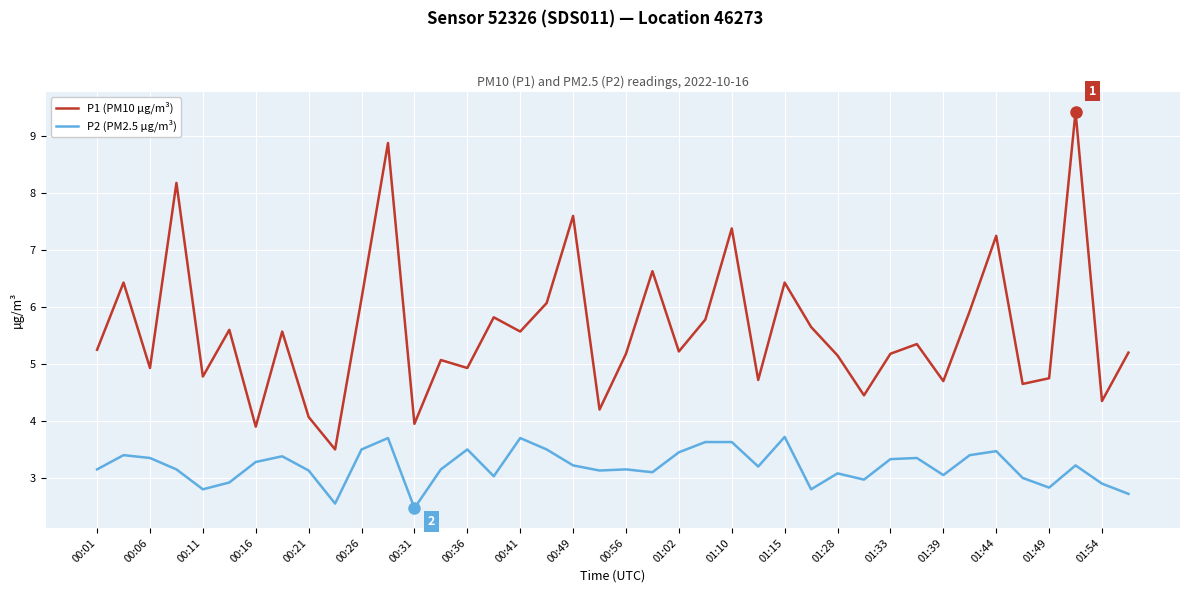

List the series in order of their peak value, highest first.

P1 (PM10 µg/m³), P2 (PM2.5 µg/m³)